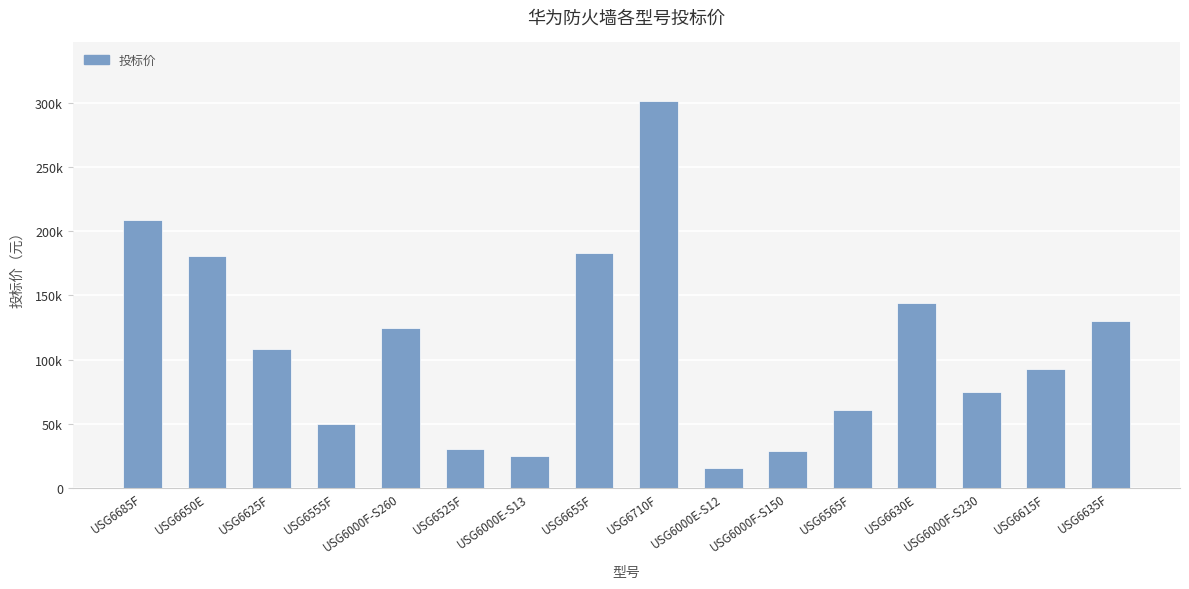

How many bars are there in total?

16